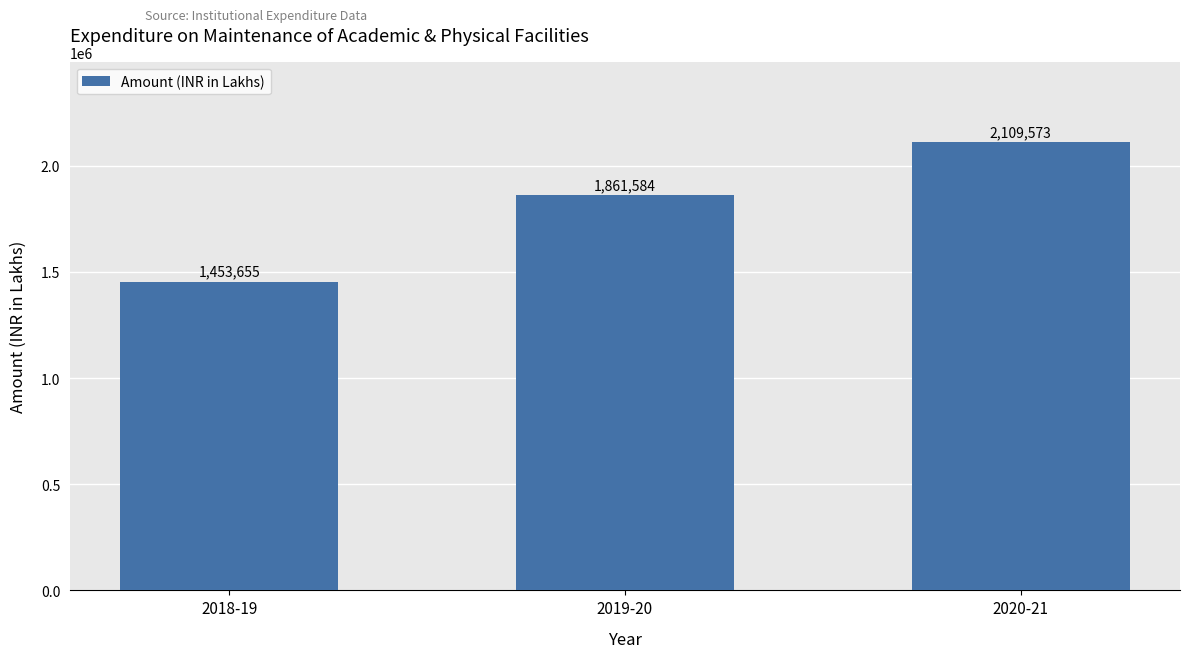

What is the greatest value displayed?

2109573.0